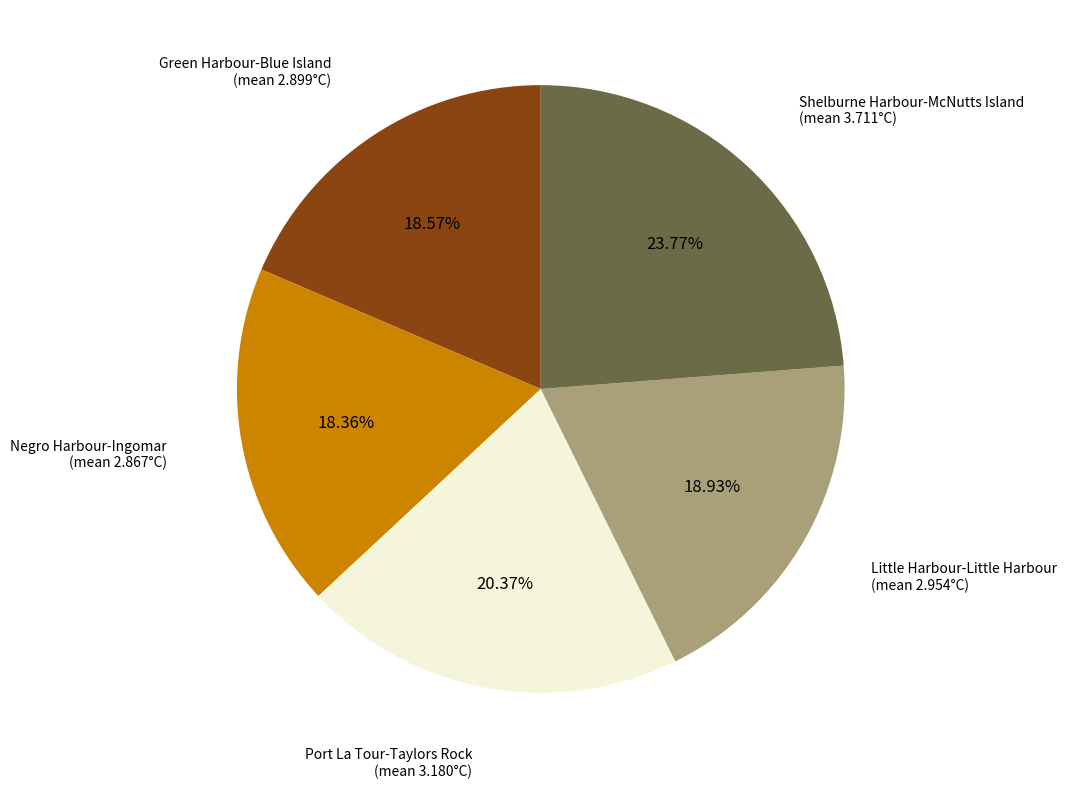

Is there a majority slice in this chart?

No